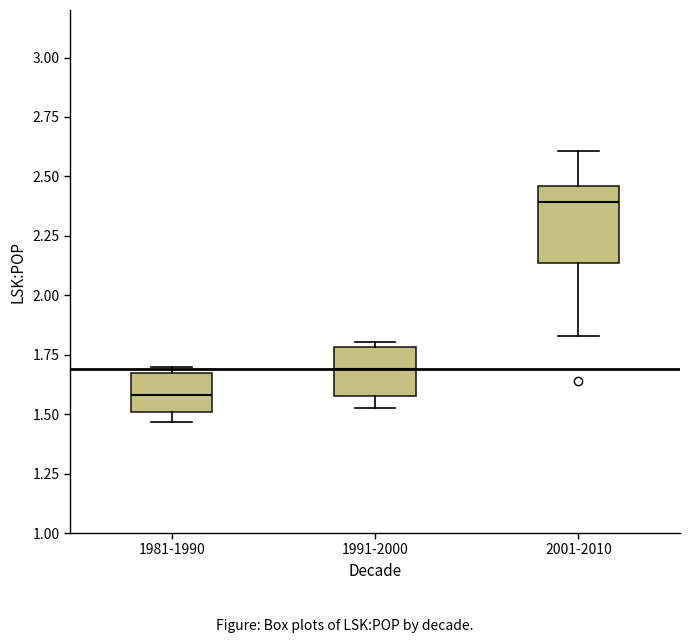

Comparing the boxes themselves (not the whiskers), which one is the tallest?

2001-2010